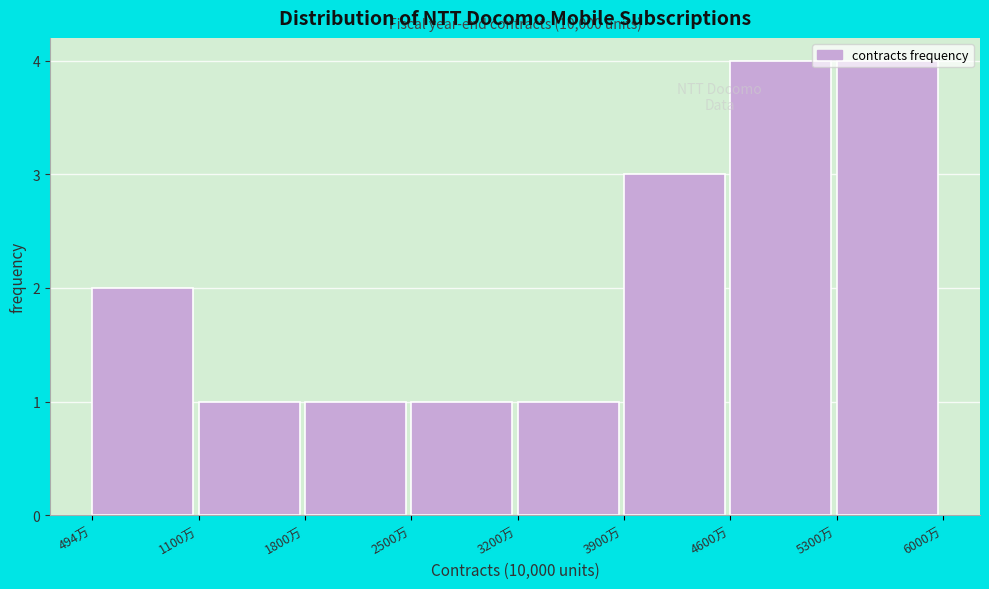

The chart shows a value of 7 at 4600万. True or false?

False